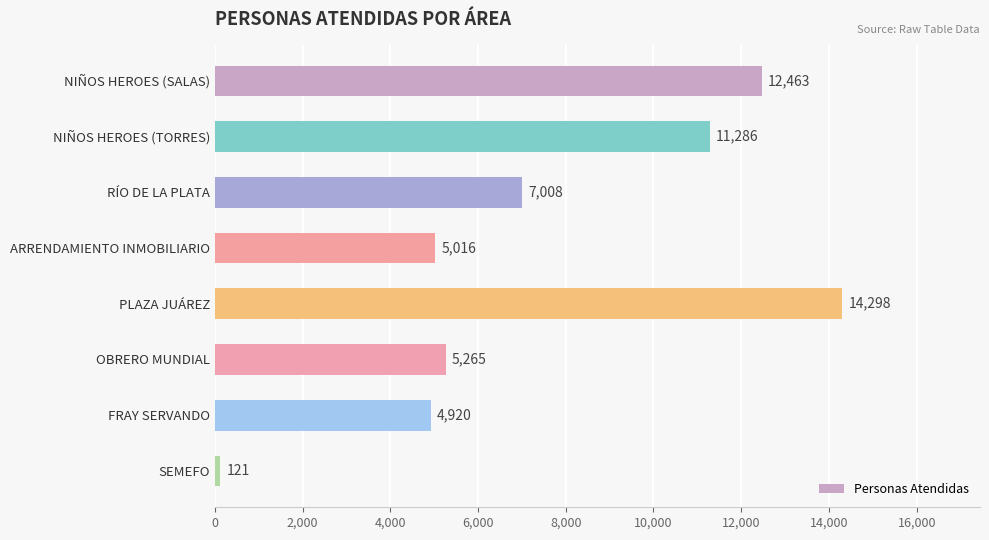

What is the difference between the maximum and minimum values?

14177